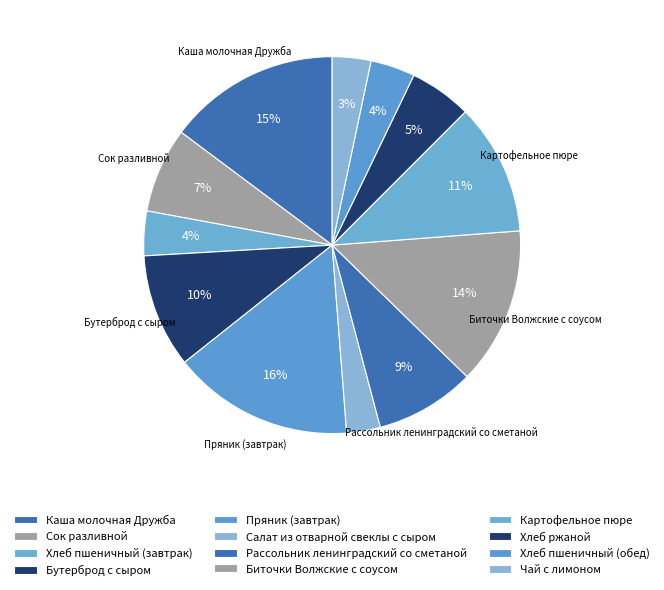

Combined, what portion of the pie is Каша молочная Дружба and Пряник (завтрак)?

30.3%